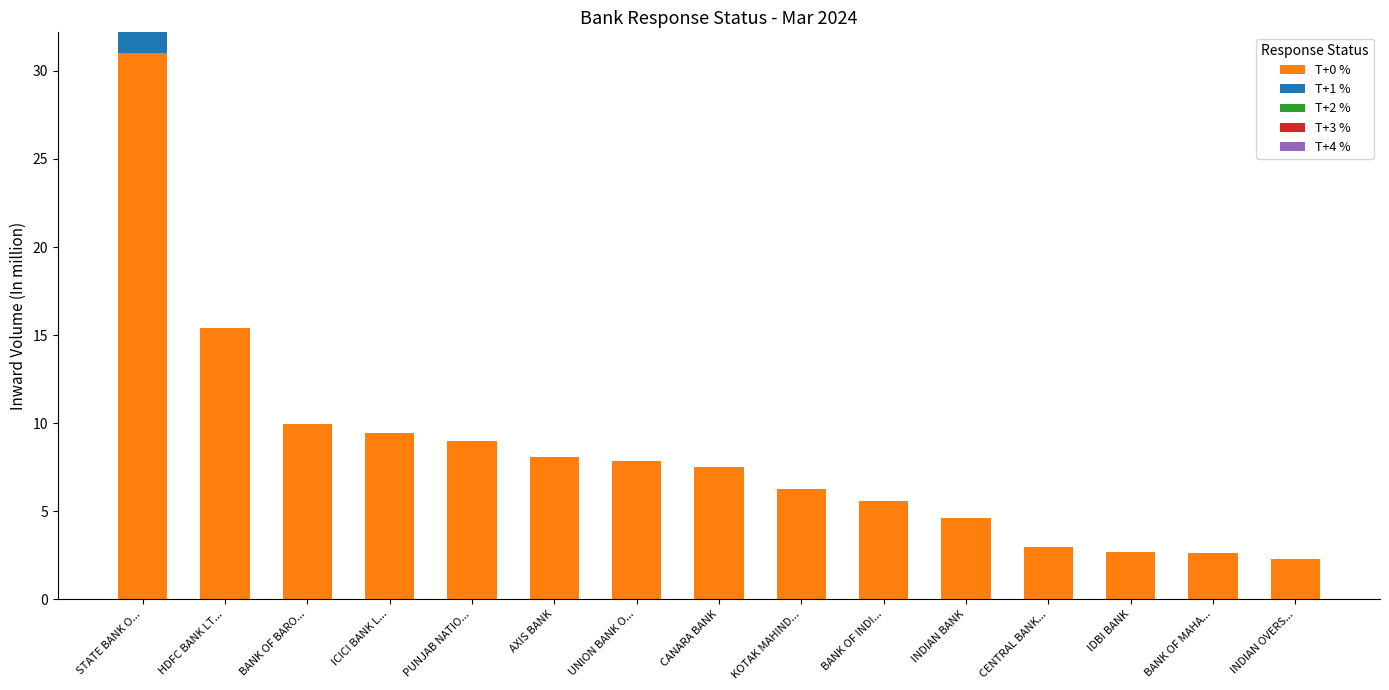

Count the number of categories in the chart.

15